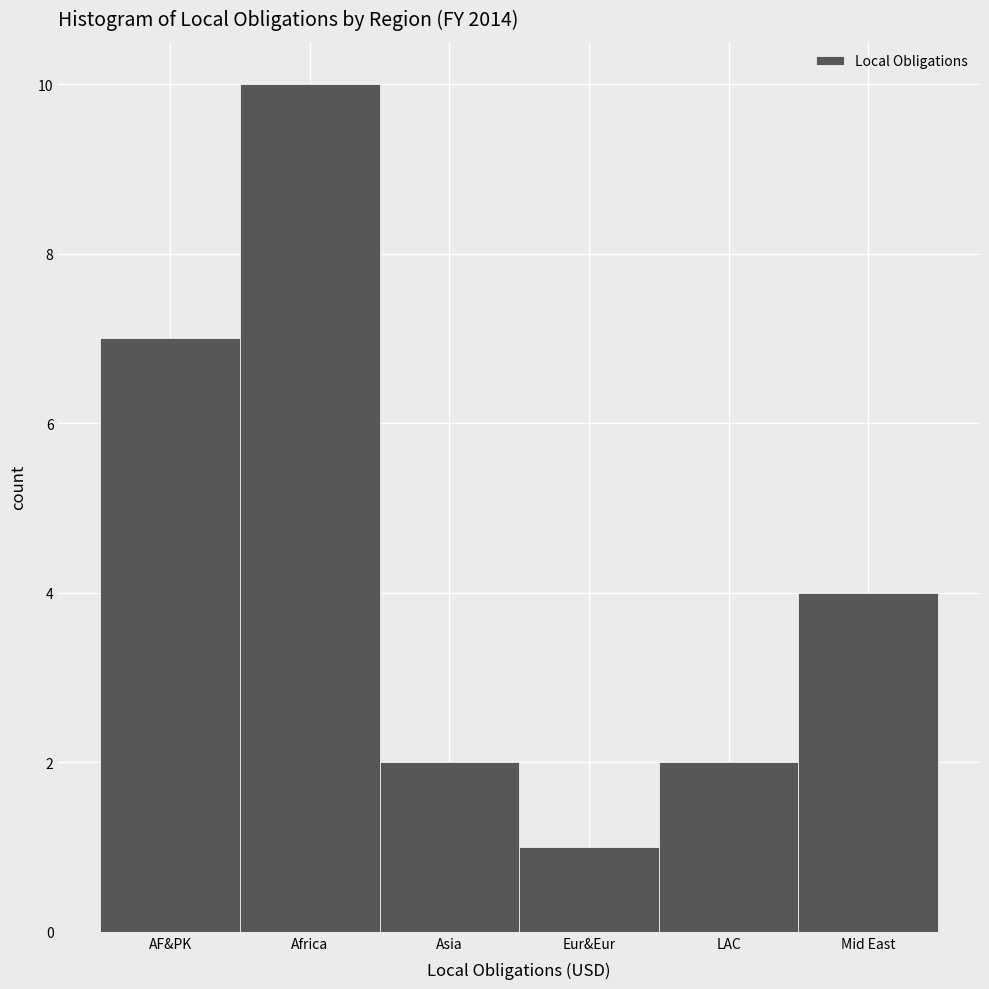

Reading right to left, extract all data points from this chart.

Mid East=4	LAC=2	Eur&Eur=1	Asia=2	Africa=10	AF&PK=7